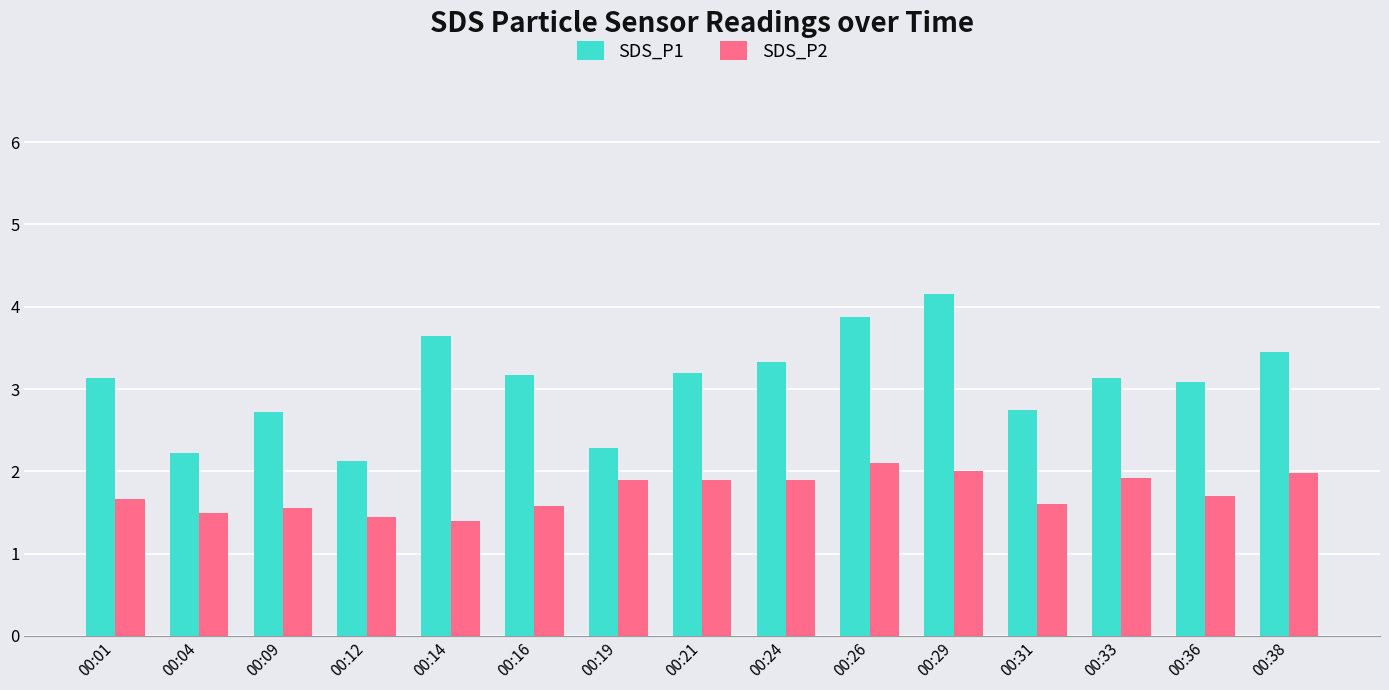

Is it true that SDS_P2 equals 1.6 at 00:16?

True